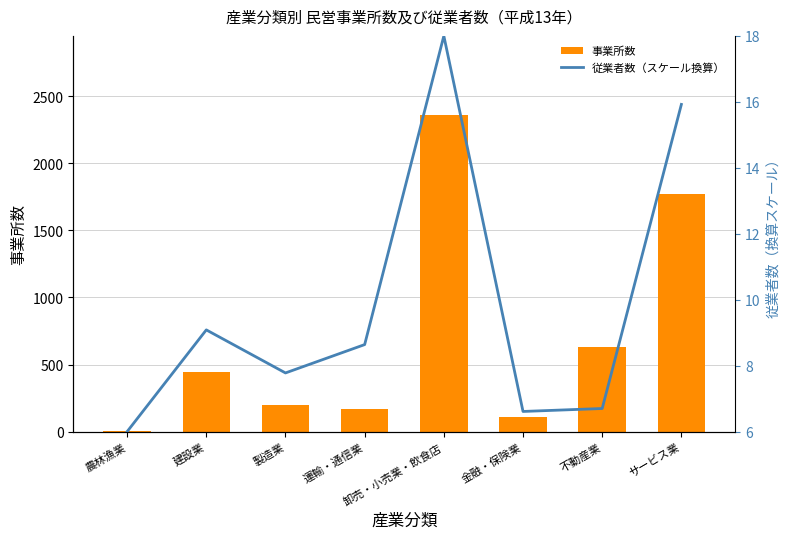

Where does the 事業所数 series first go above 441?

卸売・小売業・飲食店